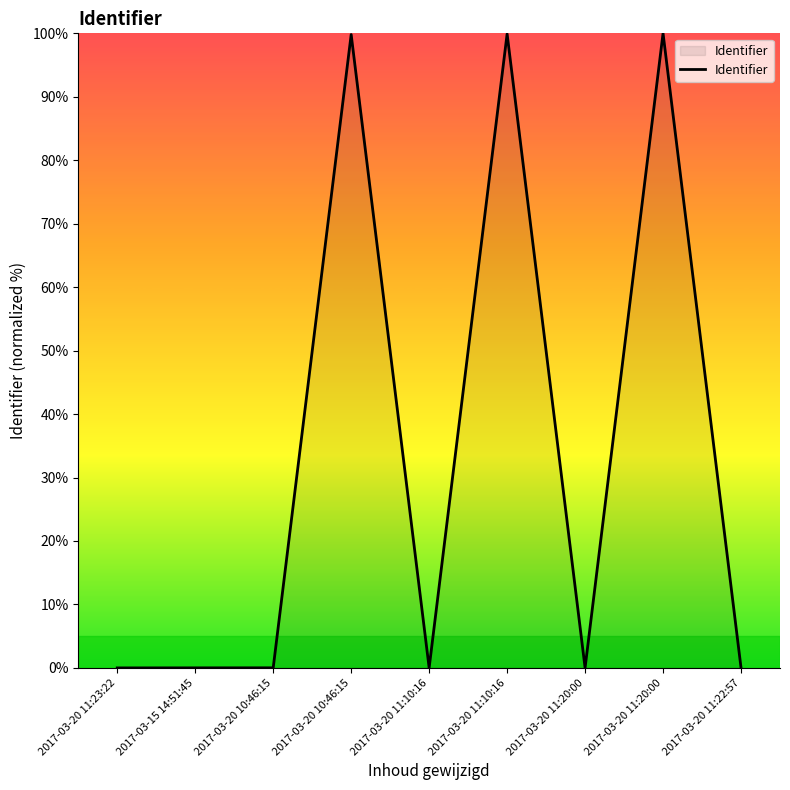

Does the chart have visible grid lines?

No